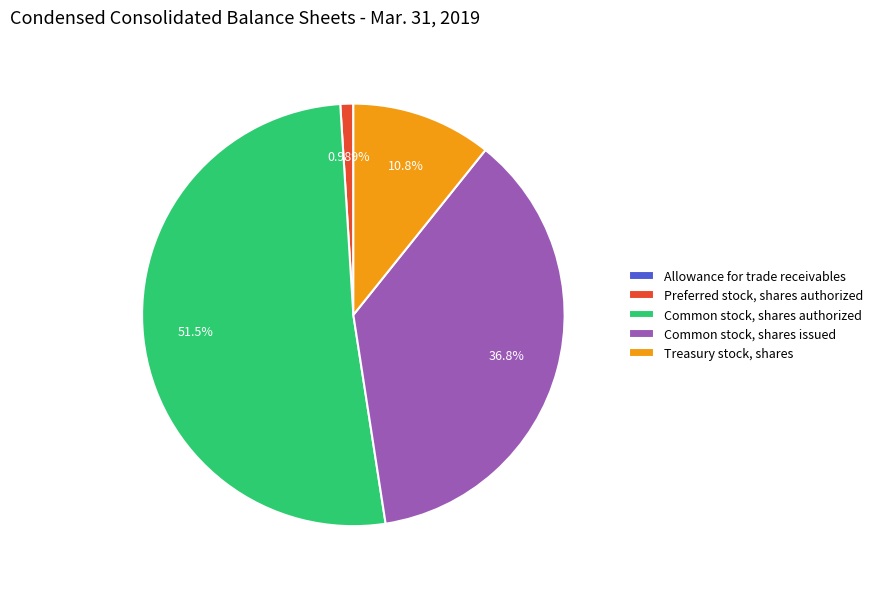

What is the ratio of the value at Common stock, shares issued to the value at Treasury stock, shares?

3.4